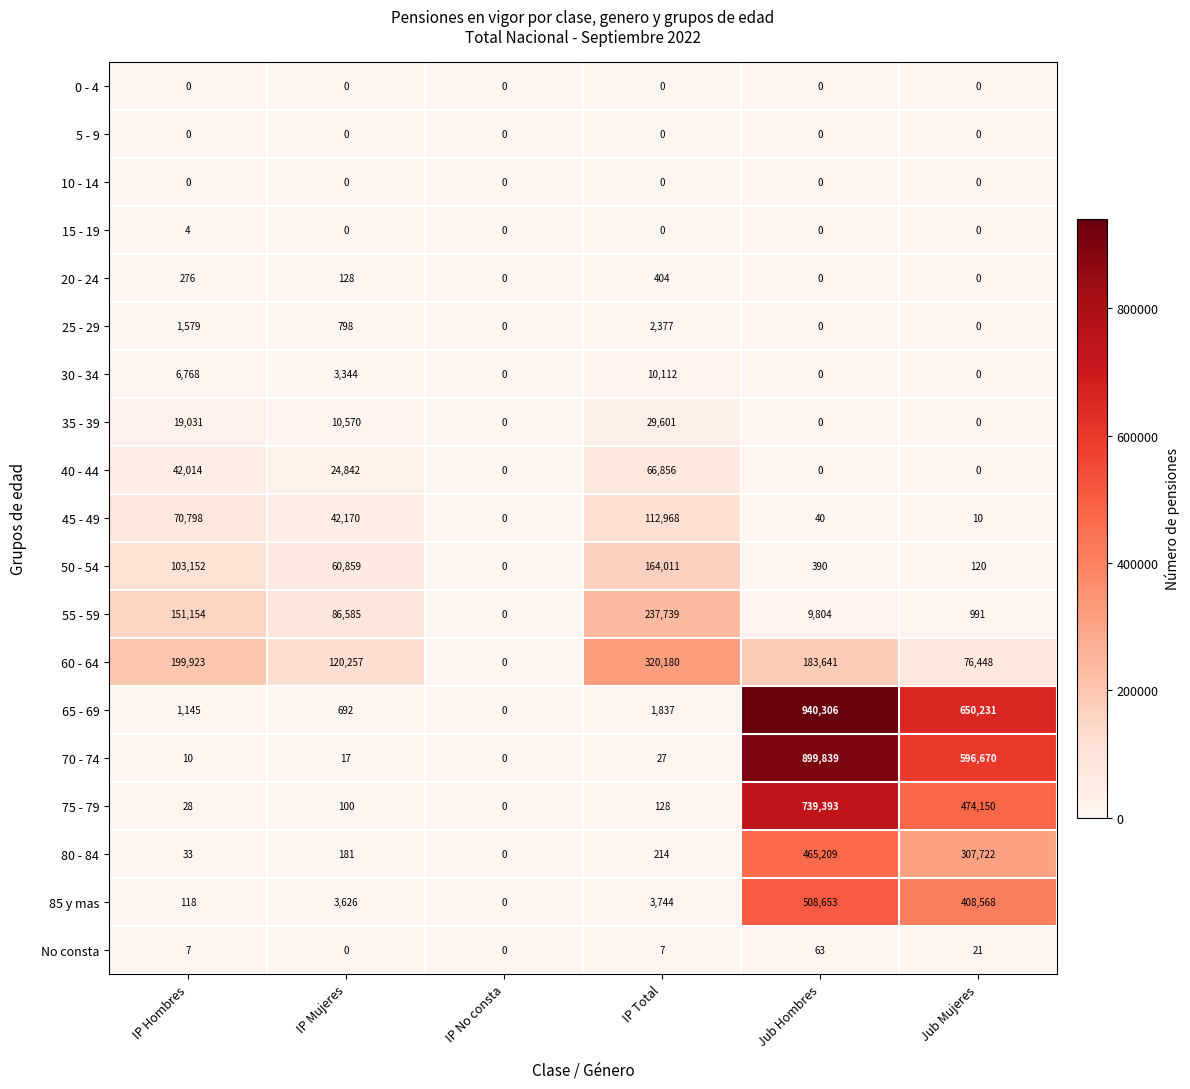

What is the average value of the 75 - 79 series?

202300